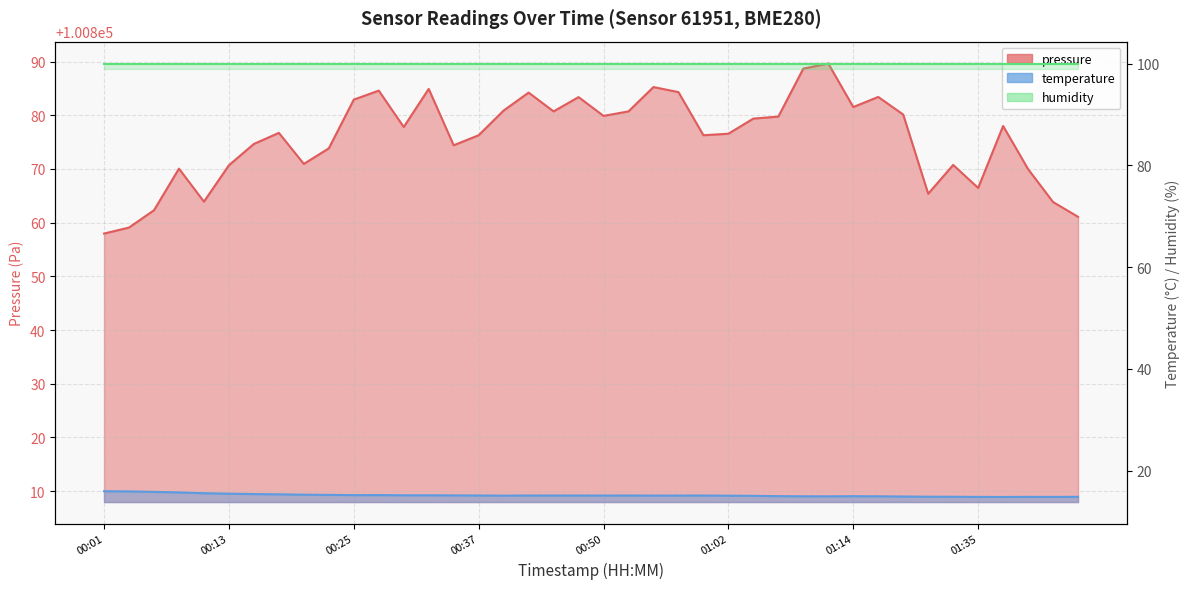

True or false: pressure and temperature cross at least once.

False